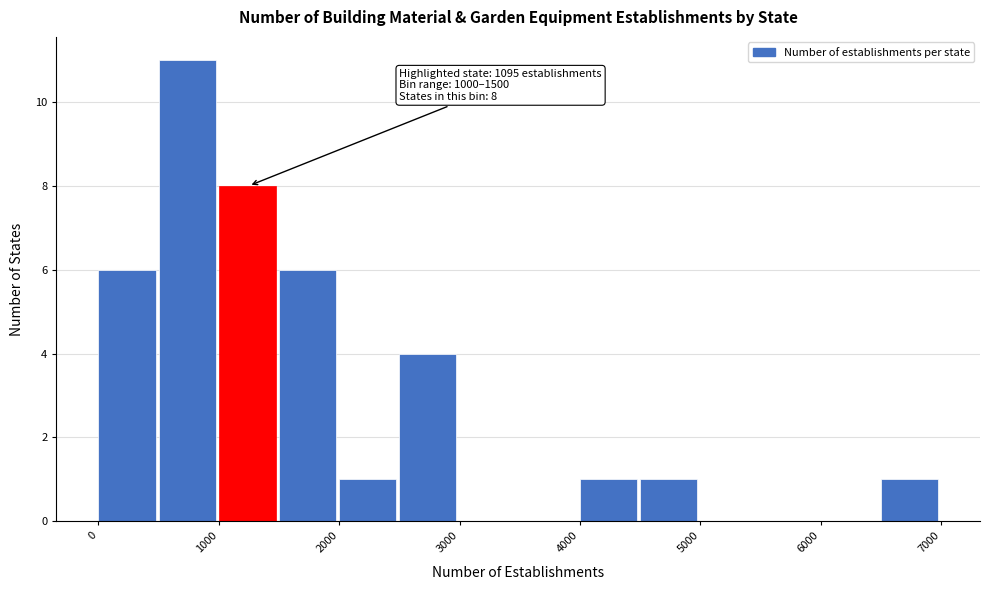

Which range on the x-axis has the tallest bar?

500 to 1000